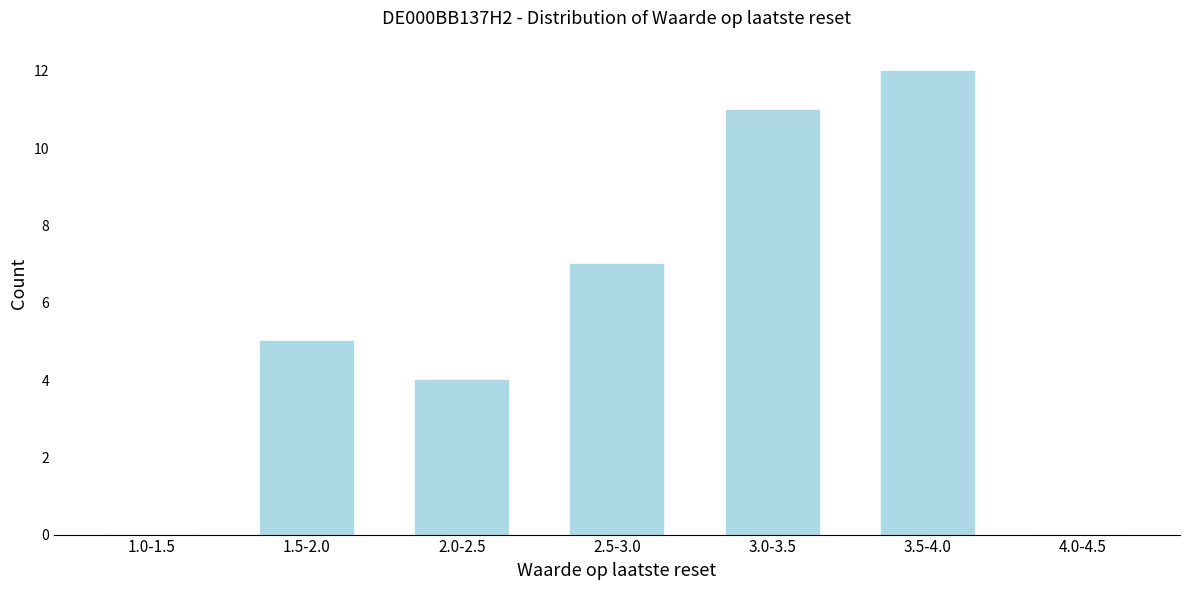

Reading left to right, what are all the values shown in this chart?

1.0-1.5=0	1.5-2.0=5	2.0-2.5=4	2.5-3.0=7	3.0-3.5=11	3.5-4.0=12	4.0-4.5=0